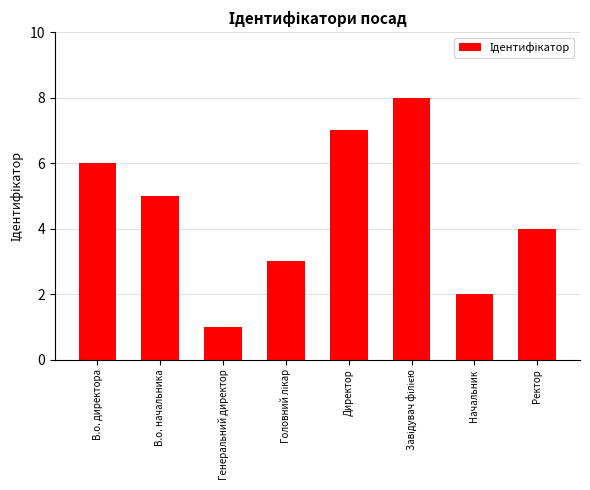

What is the value of the 8th bar from the left?

4